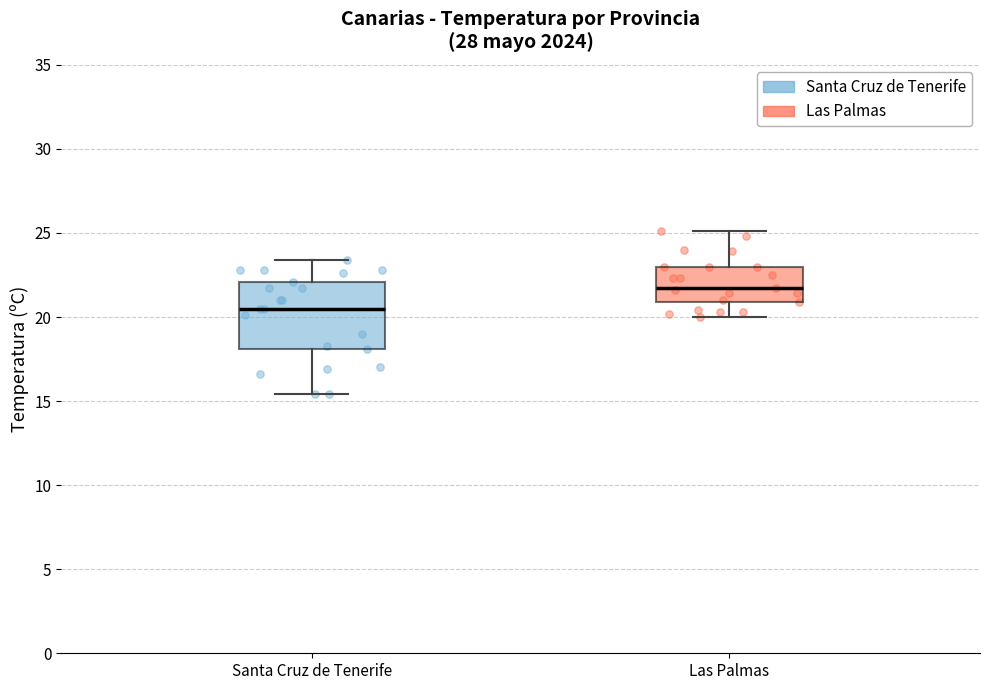

Where is the lower edge of the box for Santa Cruz de Tenerife on the y-axis? The values are not printed on the chart, so give them approximately, as read against the axis.

18.0